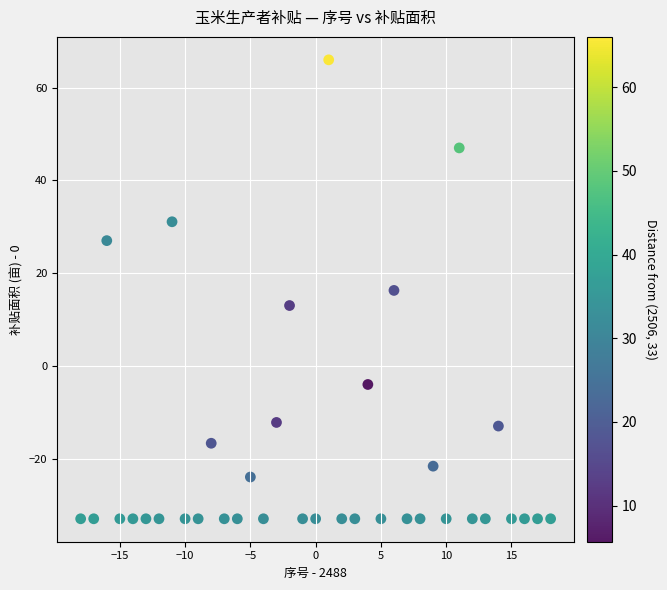

What is the range of X values (max minus min)?

36.0